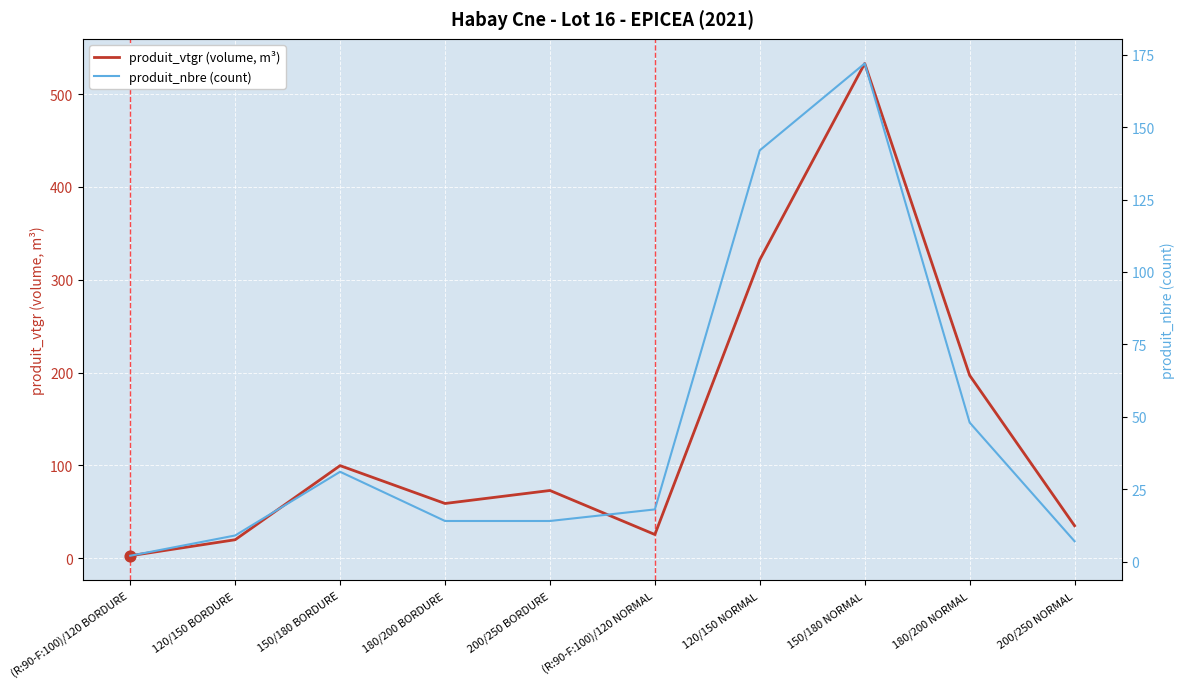

What is the total value across all series at 200/250 NORMAL?

42.1